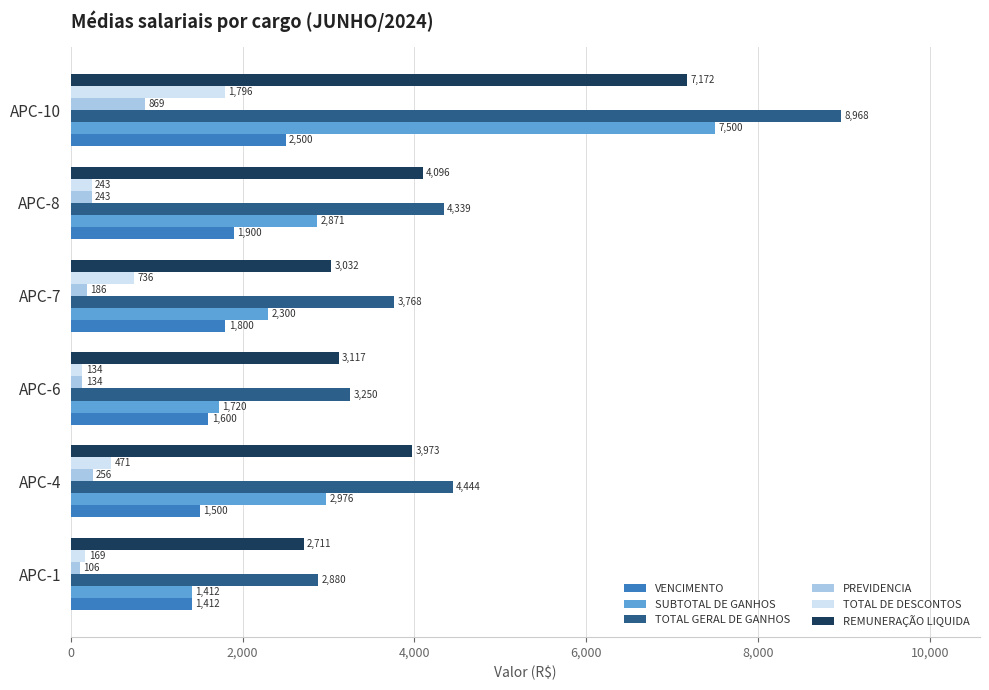

Between APC-7 and APC-8, which series saw the biggest shift?

REMUNERAÇÃO LIQUIDA